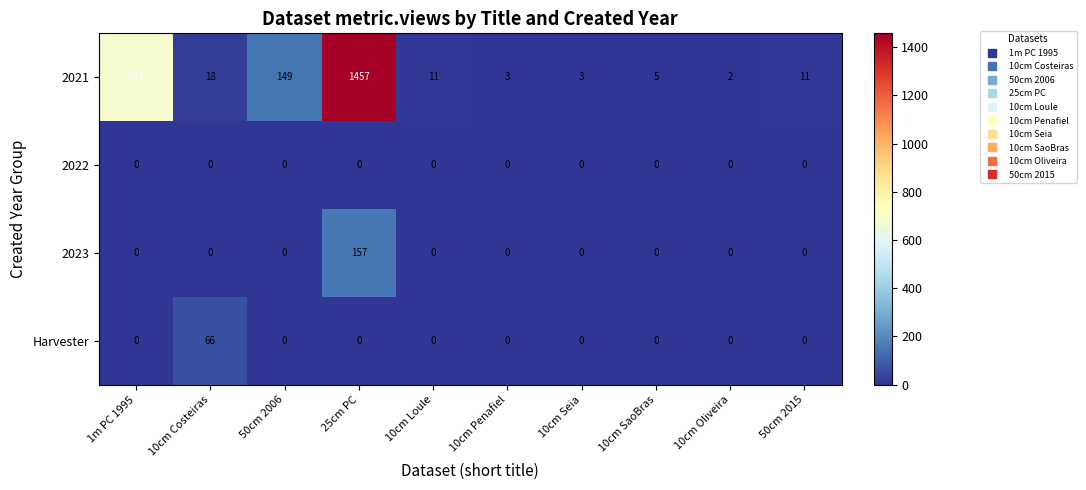

How many data points does each series have?

10